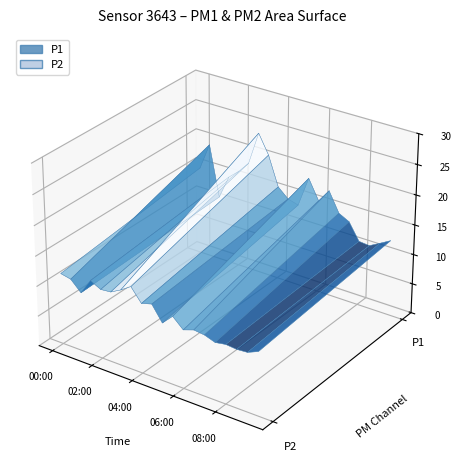

Reading right to left, transcribe all the data shown in this chart.

P1: 09:30=12.7	09:00=11.7	08:30=10.7	08:00=10.9	07:30=13.7	07:00=14.6	06:30=17.8	06:00=15.6	05:30=18.9	05:00=13.8	04:30=14.3	04:00=15.8	03:30=20.7	03:00=23.9	02:30=18.3	02:00=16.4	01:30=14.9	01:00=10.9	00:30=19.4	00:00=14.9
P2: 09:30=10.5	09:00=9.8	08:30=9.6	08:00=9.8	07:30=9.5	07:00=10.1	06:30=10.3	06:00=9.7	05:30=11.3	05:00=9.6	04:30=12.1	04:00=11.6	03:30=13.8	03:00=12.6	02:30=11.7	02:00=11.5	01:30=12.4	01:00=9.8	00:30=11.5	00:00=11.8